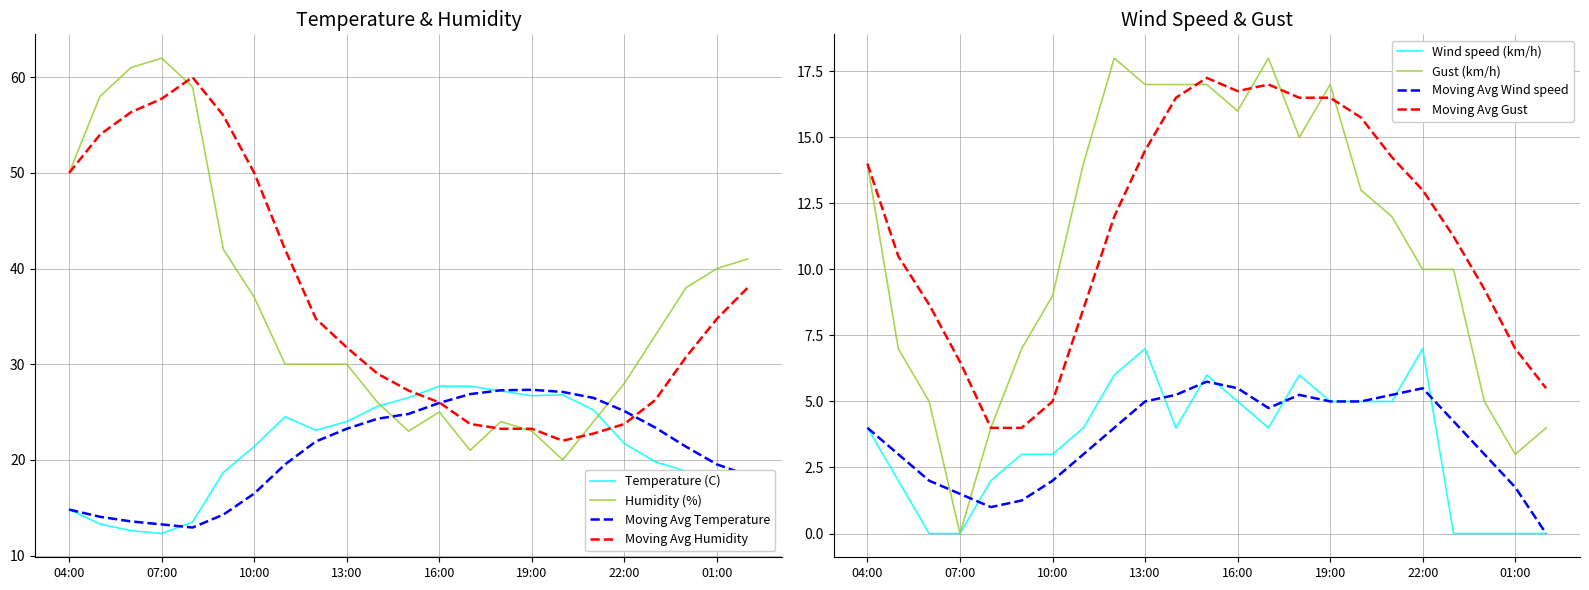

How many times do Humidity (%) and Temperature (C) cross each other?

2